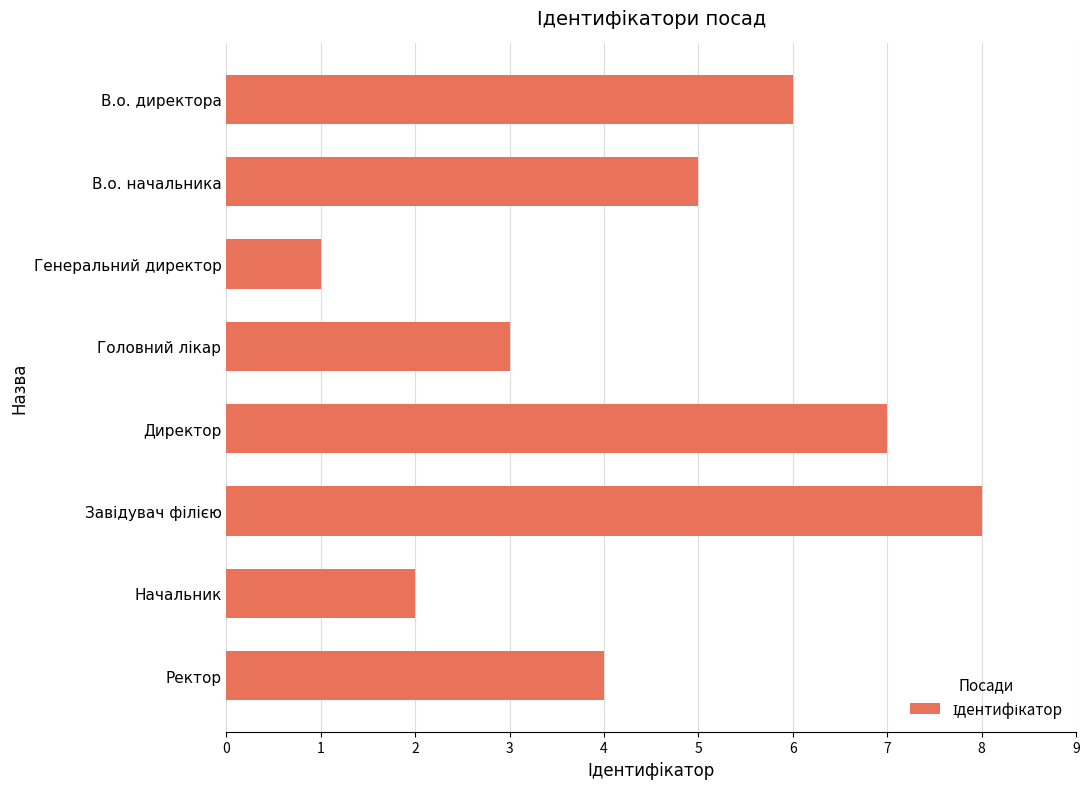

At which category does the chart reach its minimum across all series?

Генеральний директор